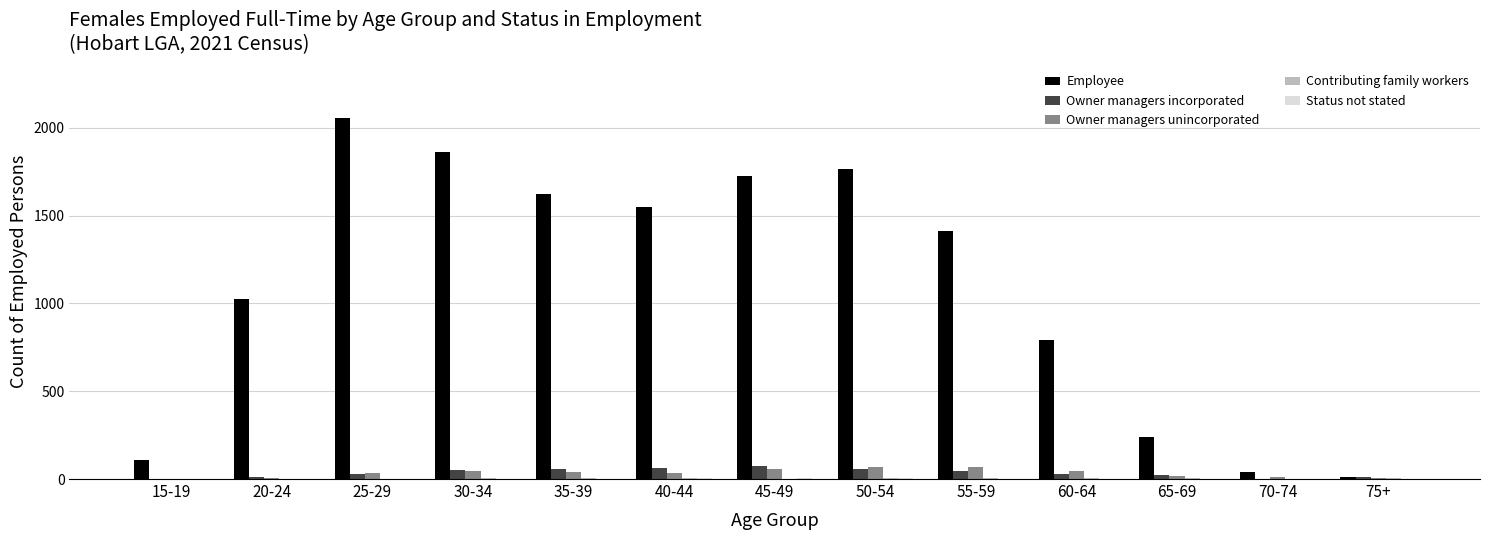

Which series has the largest total across all categories?

Employee